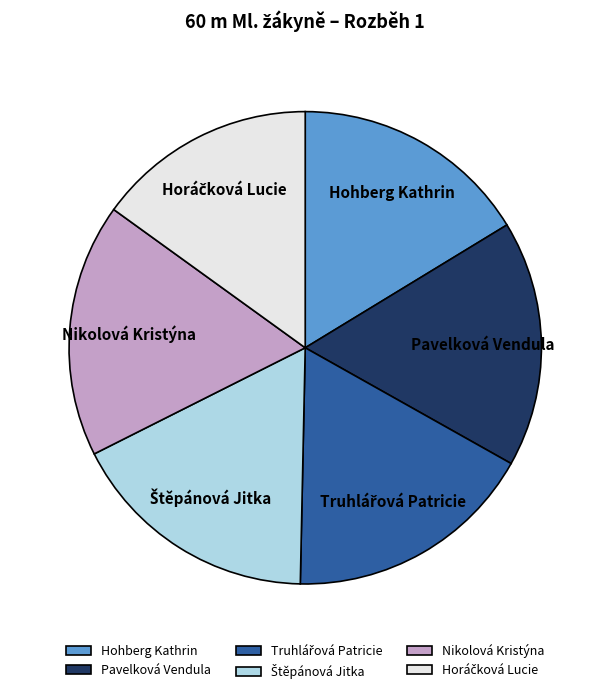

Count the number of slices in the pie.

6